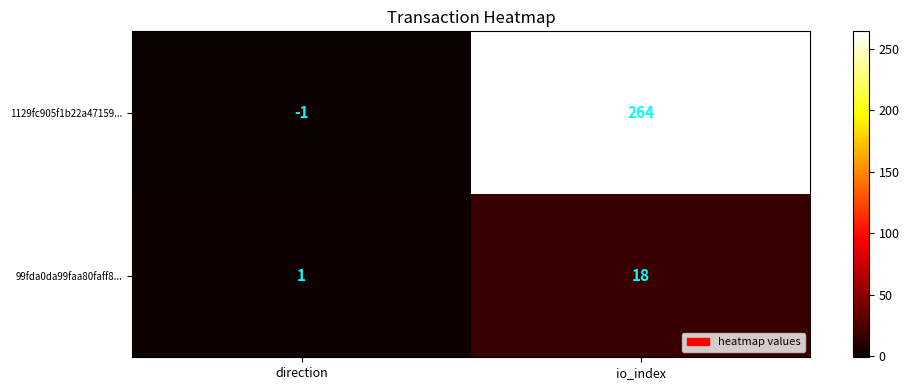

Which series changed the most between direction and io_index?

1129fc905f1b22a47159...